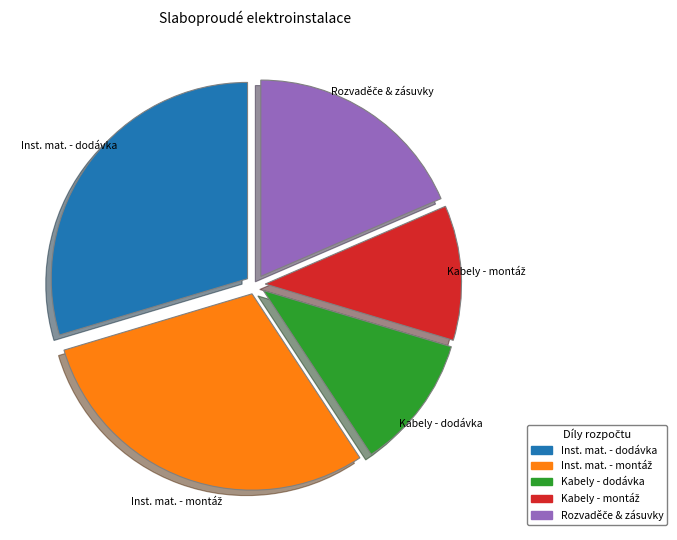

Does any single category account for the majority?

No